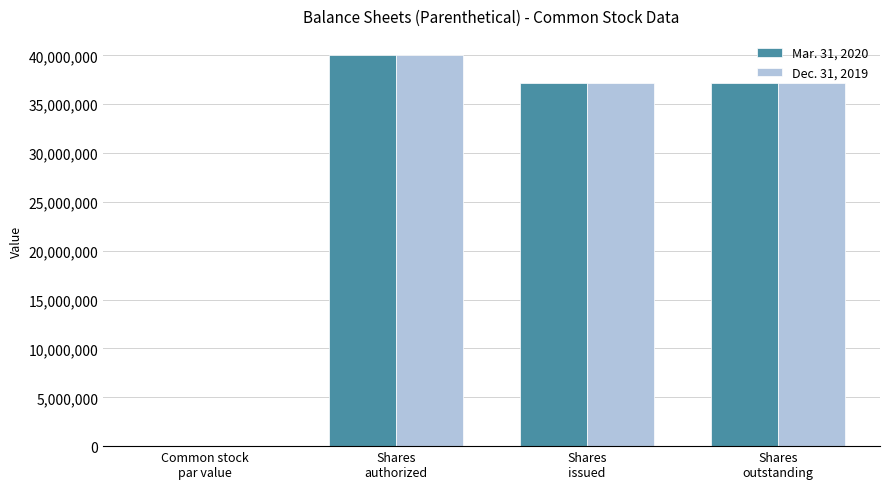

Is it true that Dec. 31, 2019 equals 1 at Common stock
par value?

True